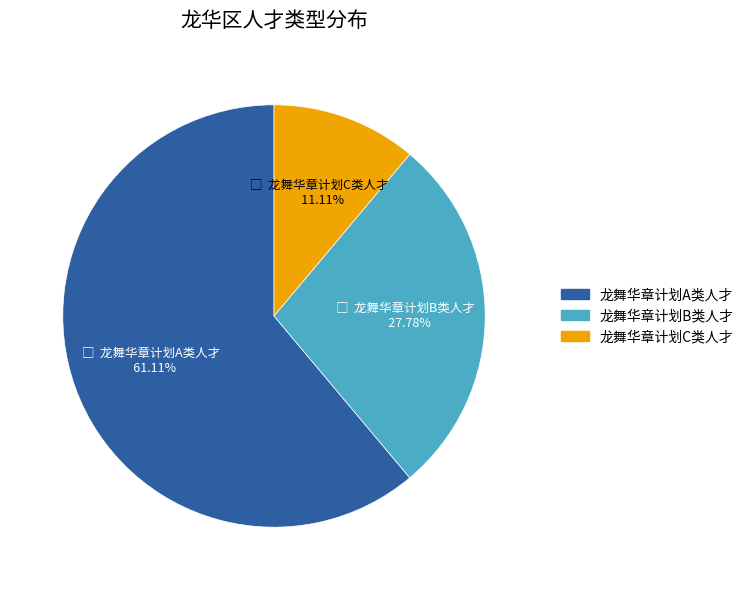

Is 龙舞华章计划B类人才 the majority of the pie?

No